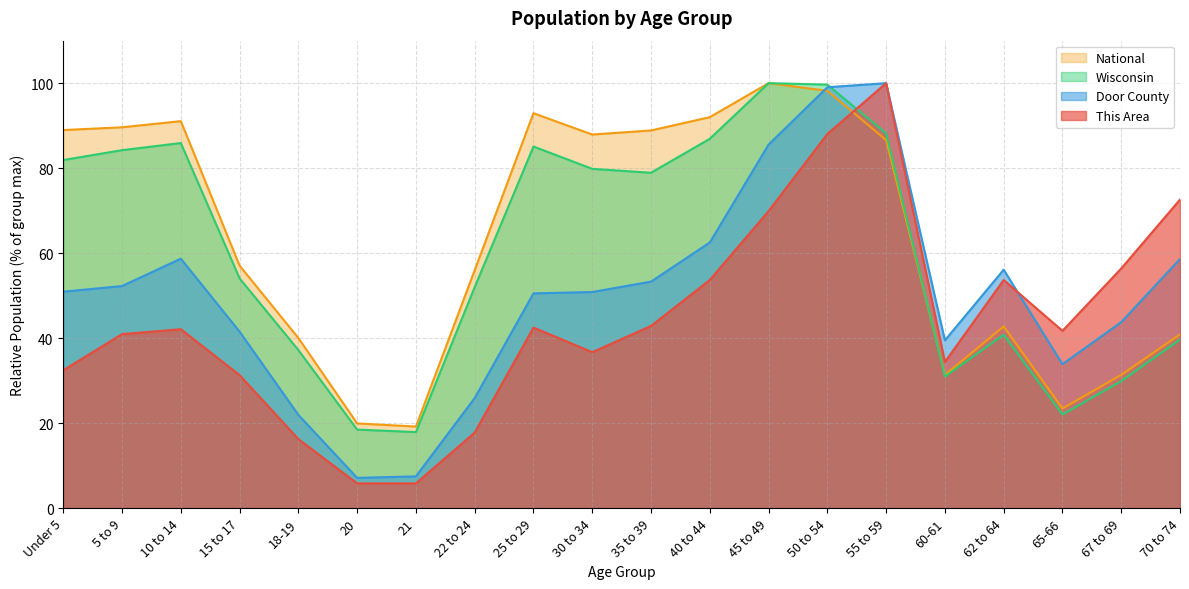

Is it true that Door County equals 21.9 at 18-19?

True